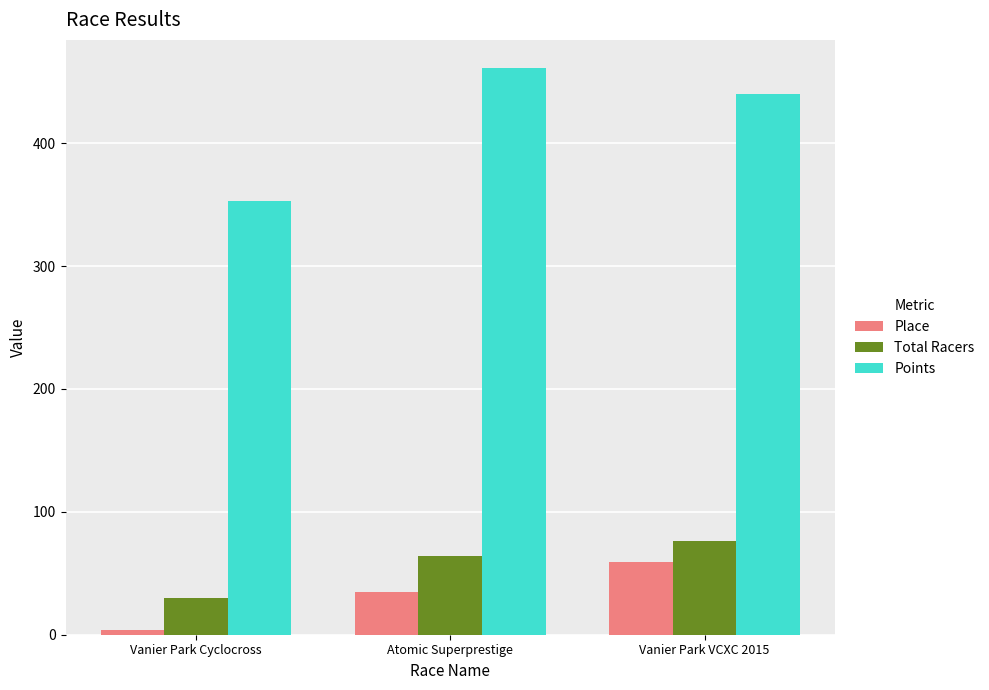

List the series in order of their peak value, lowest first.

Place, Total Racers, Points